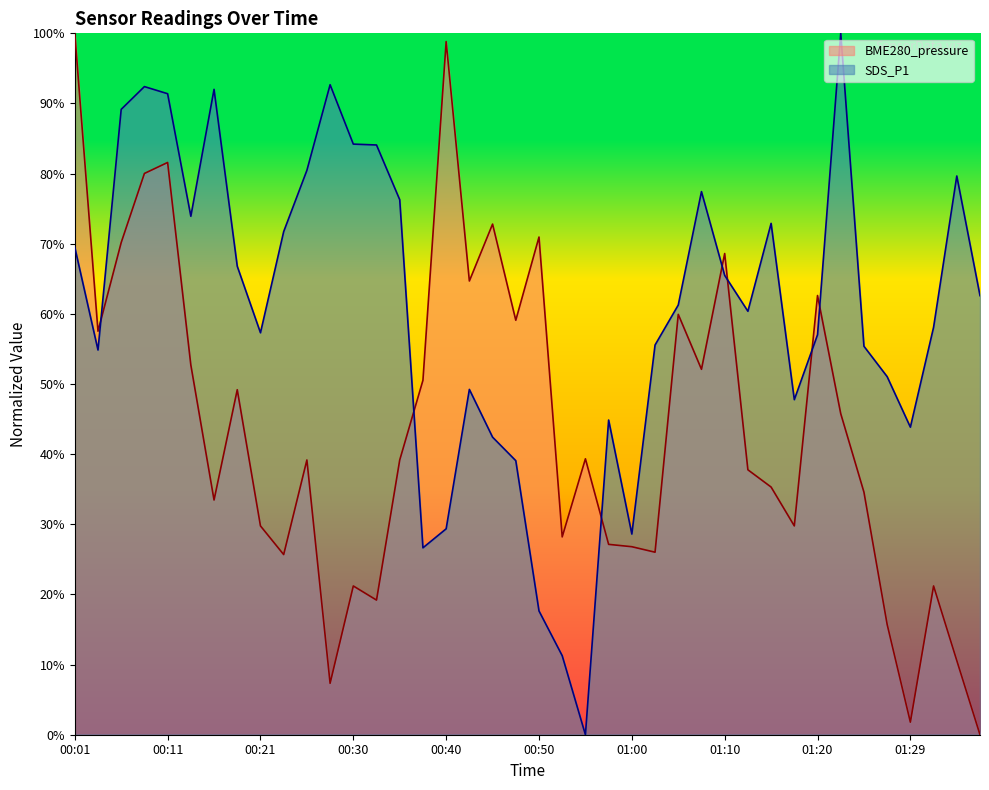

At which category does SDS_P1 reach its first local valley?

00:04